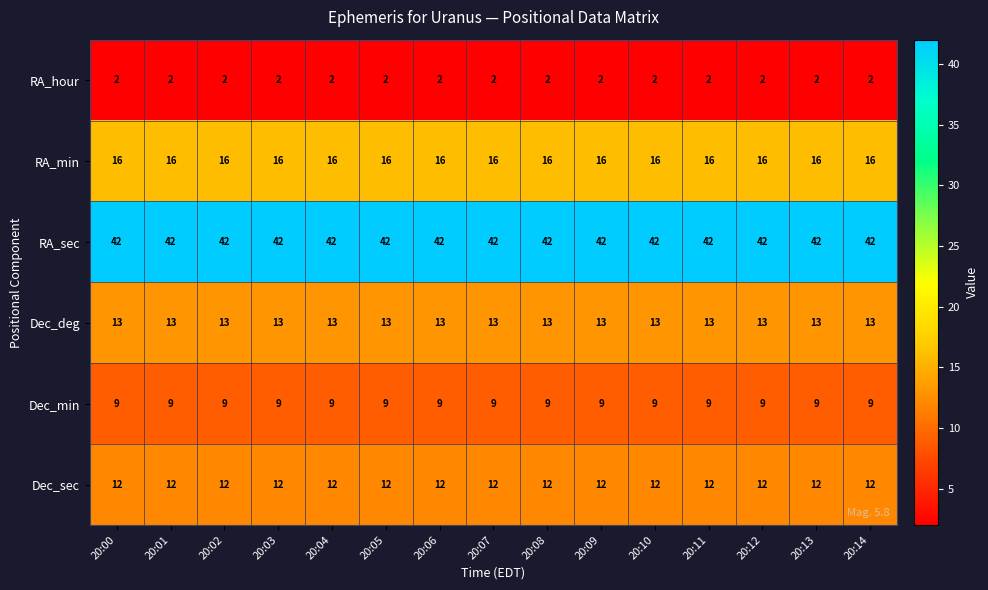

Rank the series by their maximum value, from highest to lowest.

RA_sec, RA_min, Dec_deg, Dec_sec, Dec_min, RA_hour